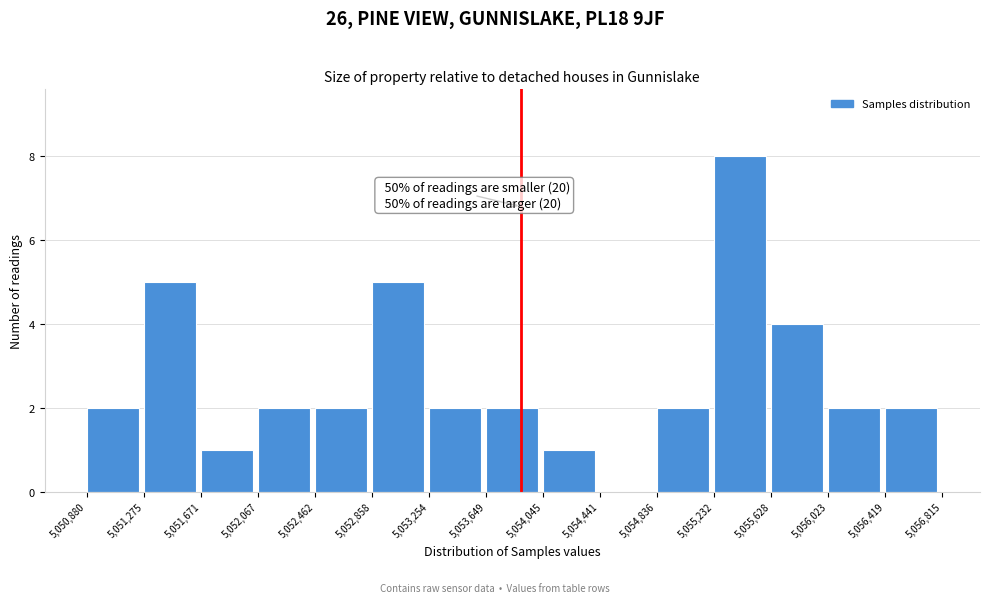

Over which range of the x-axis is the bar tallest?

5,055,232 to 5,055,628